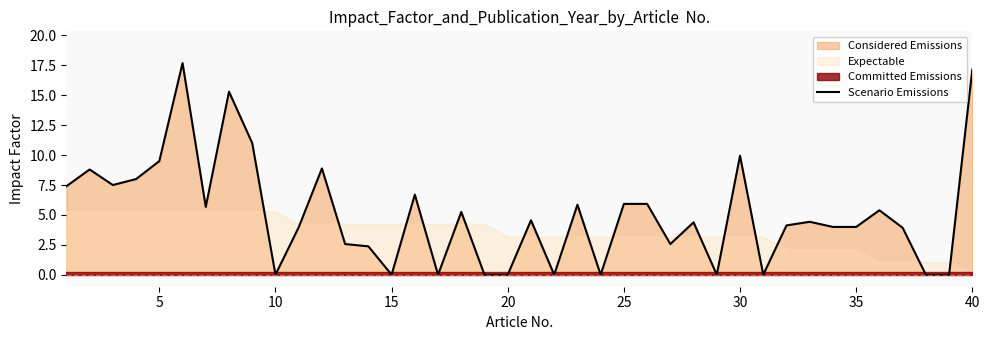

Does the chart have visible grid lines?

No